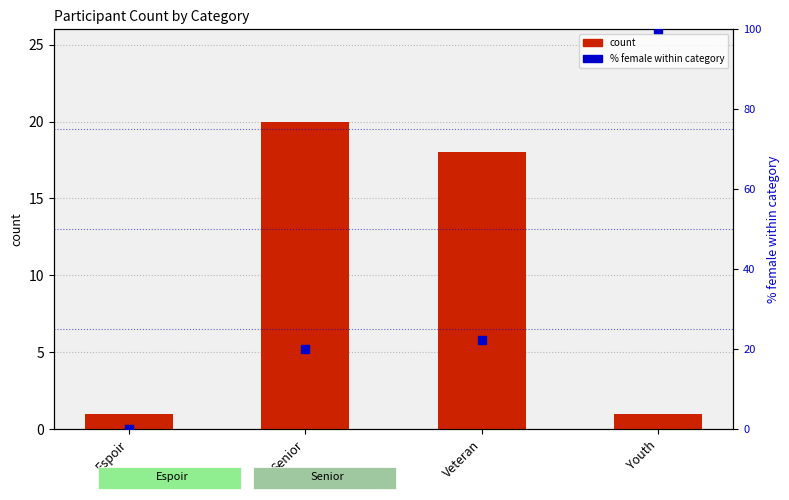

Which series has the widest spread of Y values?

% female within category